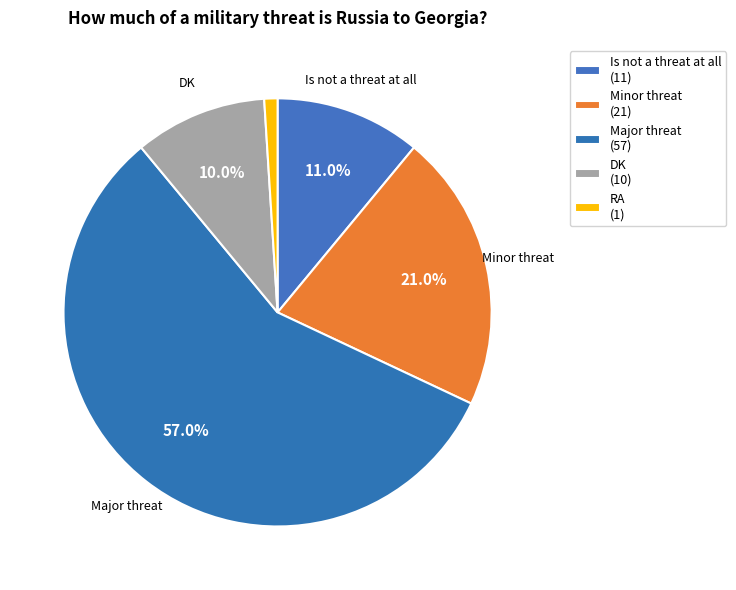

How many segments does this pie chart have?

5